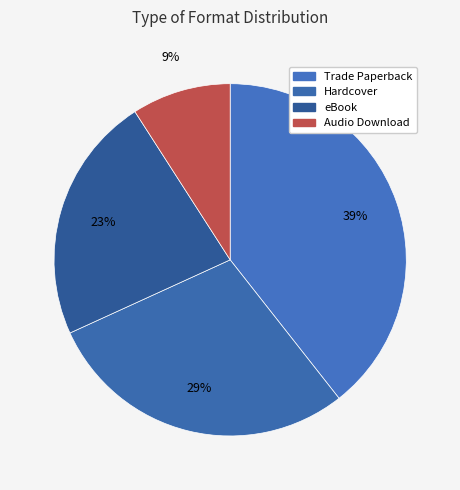

To the nearest percent, what percentage of the pie is Trade Paperback?

39%